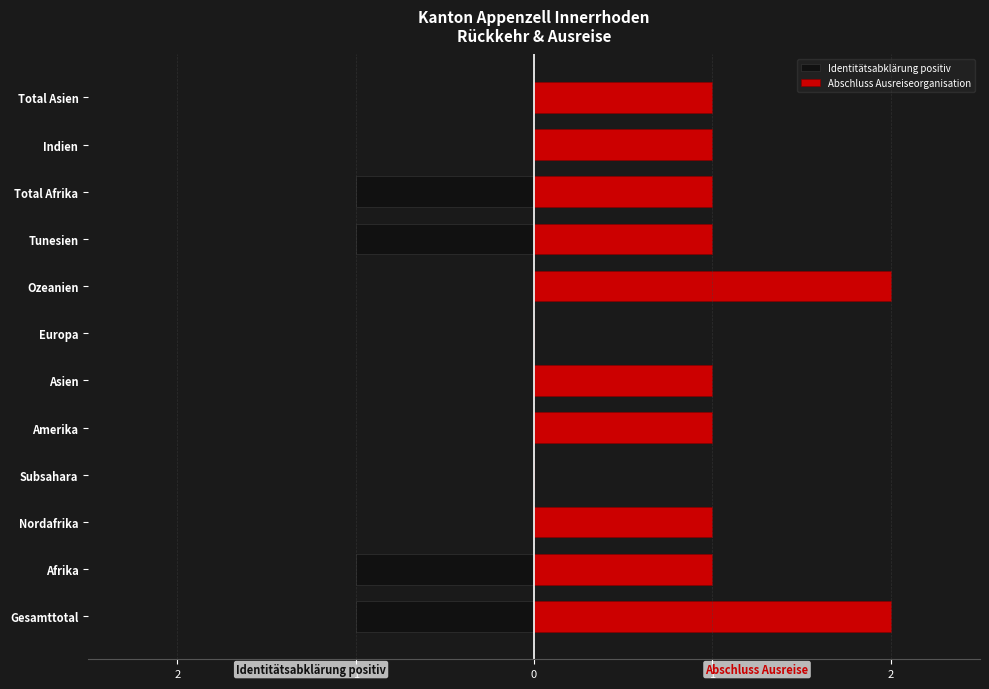

Which series has the largest total across all categories?

Abschluss Ausreiseorganisation